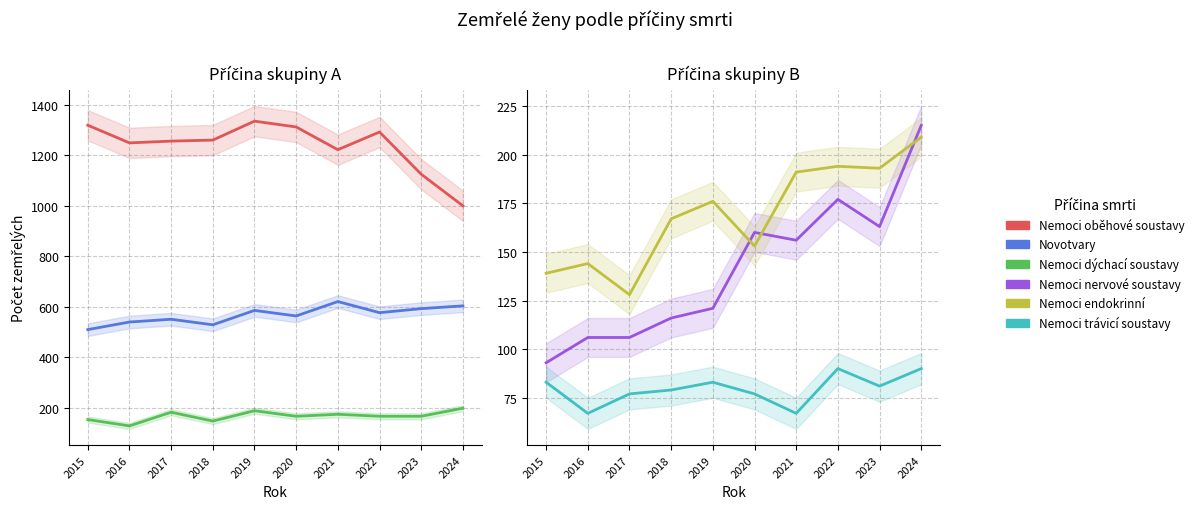

In Nemoci dýchací soustavy, how many points are higher than both neighbors (excluding endpoints)?

3